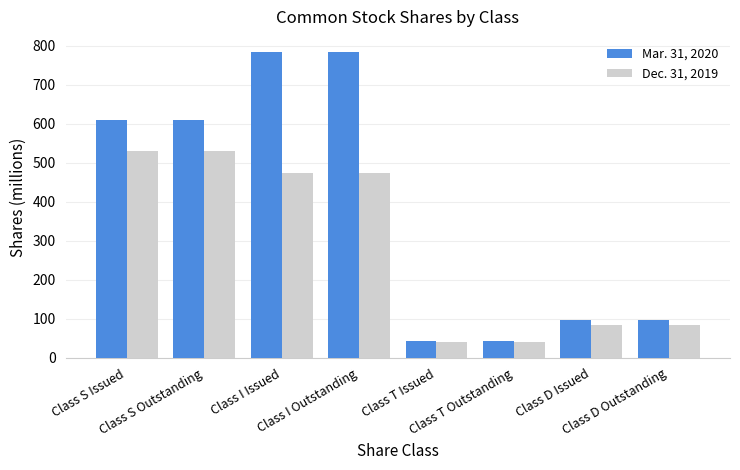

Rank the series by their average value, from lowest to highest.

Dec. 31, 2019, Mar. 31, 2020